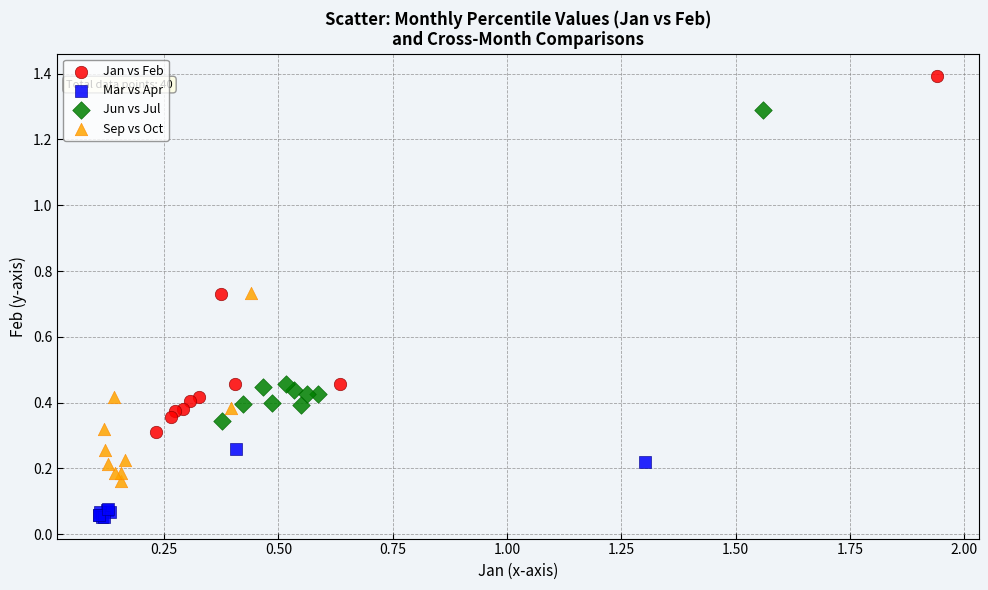

Which series has the largest Y range (max minus min)?

Jan vs Feb